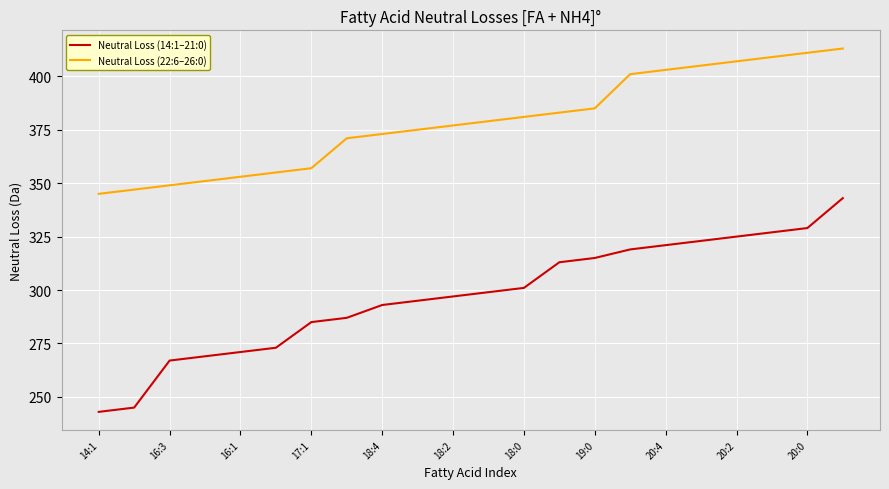

True or false: Neutral Loss (22:6–26:0) and Neutral Loss (14:1–21:0) cross at least once.

False